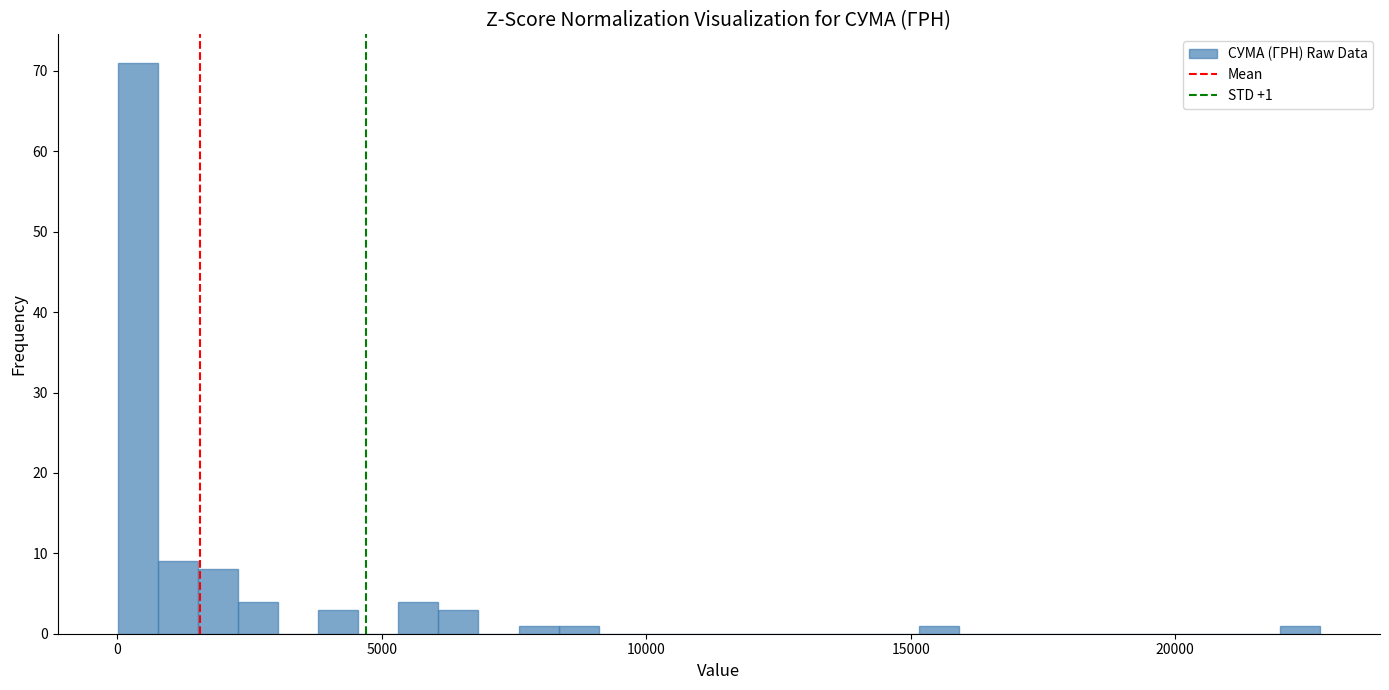

Around what value on the x-axis is the tallest bar? Give the approximate position of its centre, as read against the axis.

500